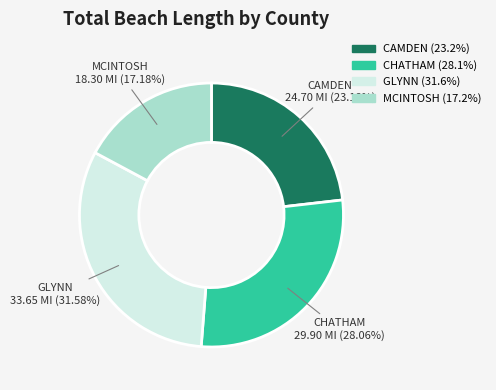

Is there a majority slice in this chart?

No